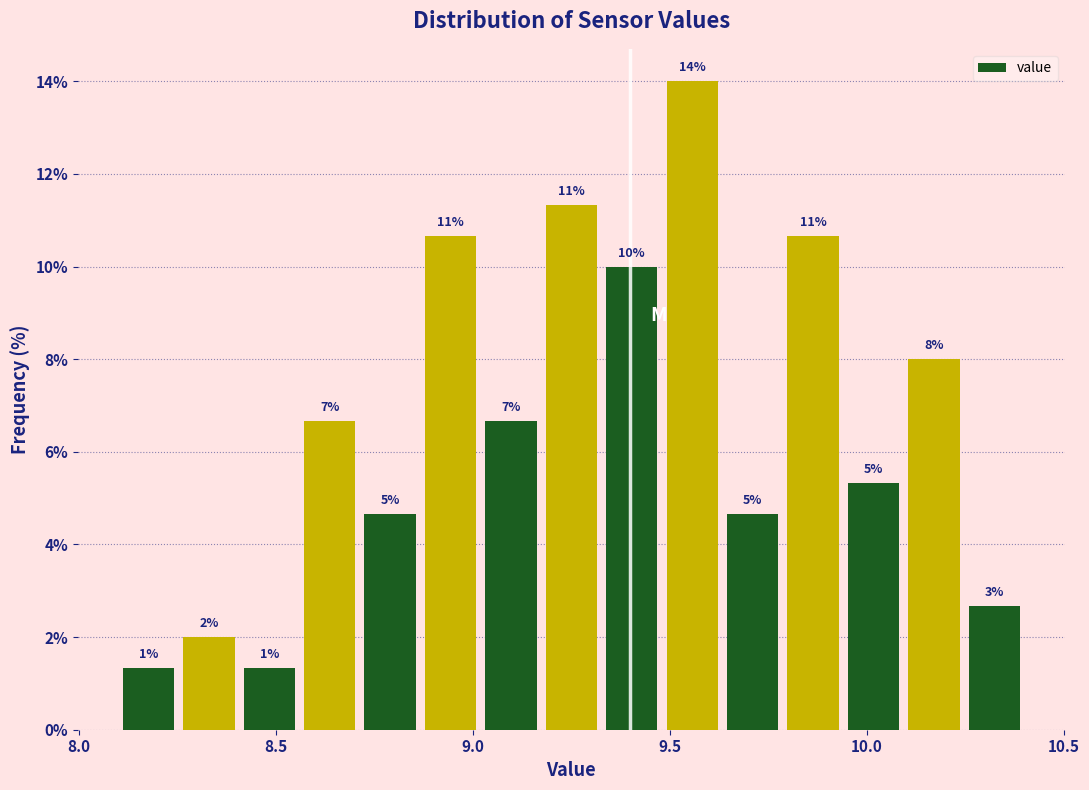

Read against the x-axis, roughly where is the centre of the tallest bar?

9.55